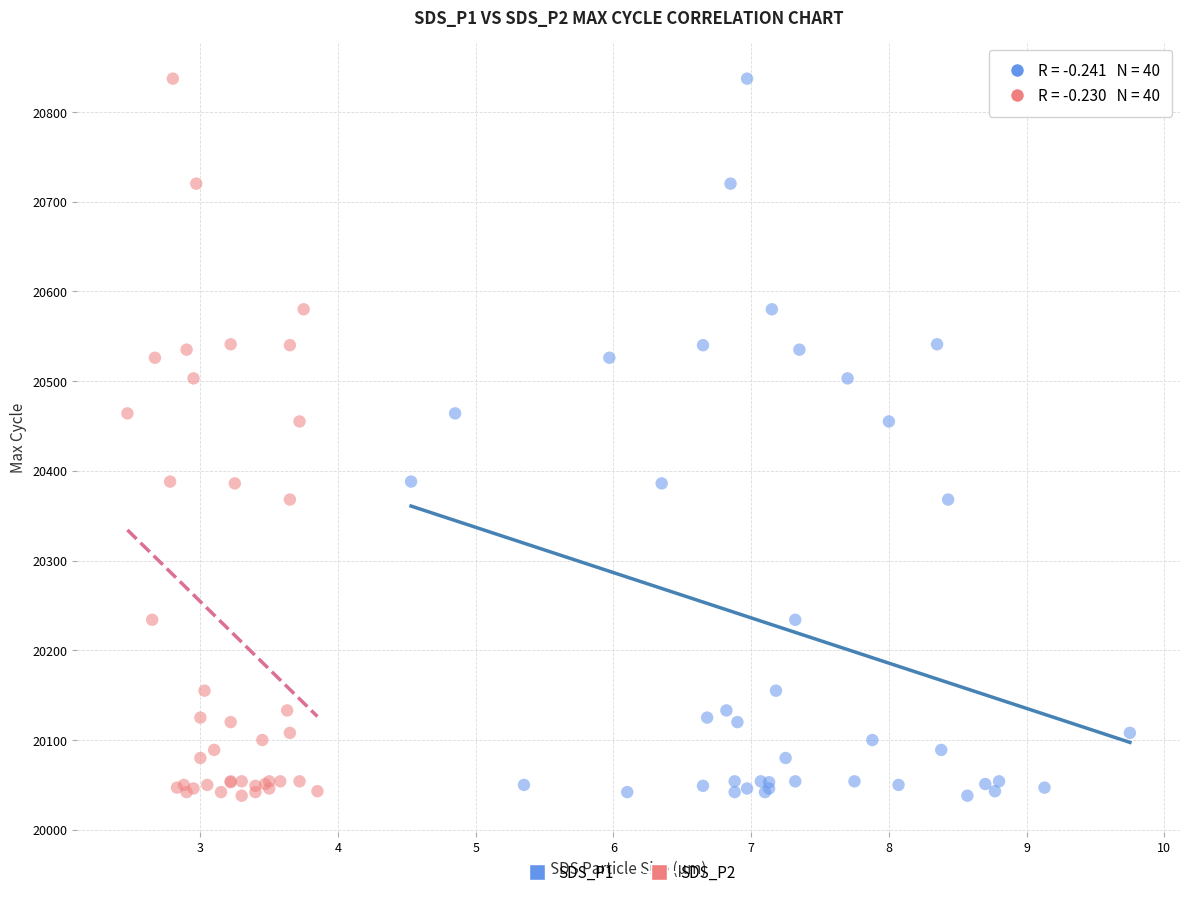

What are all the series names shown in the legend?

SDS_P1, SDS_P2